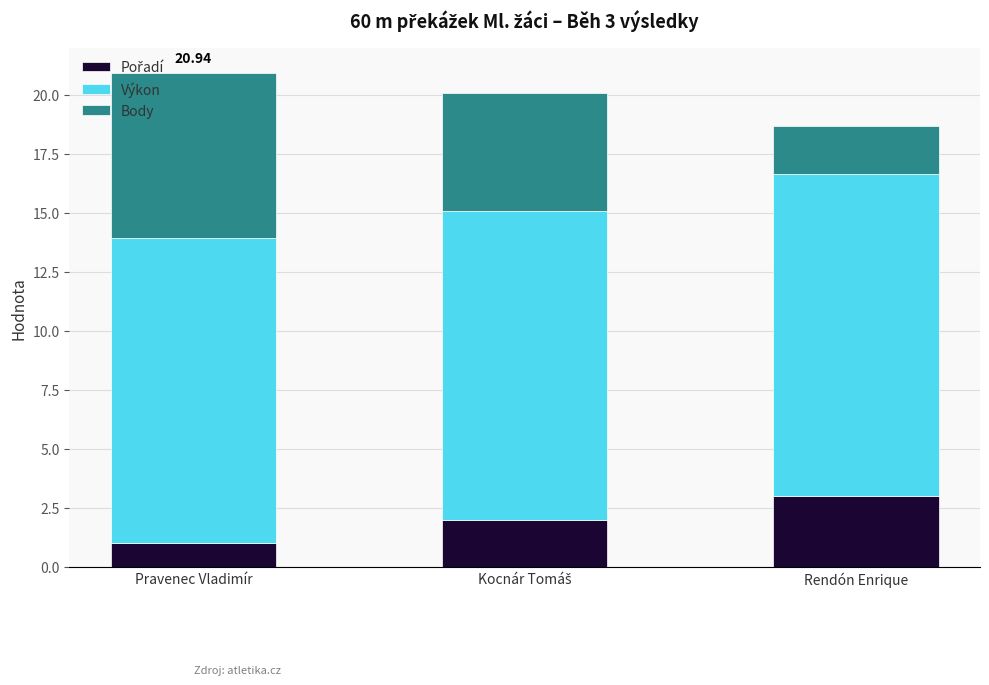

Count the number of data series in this chart.

3